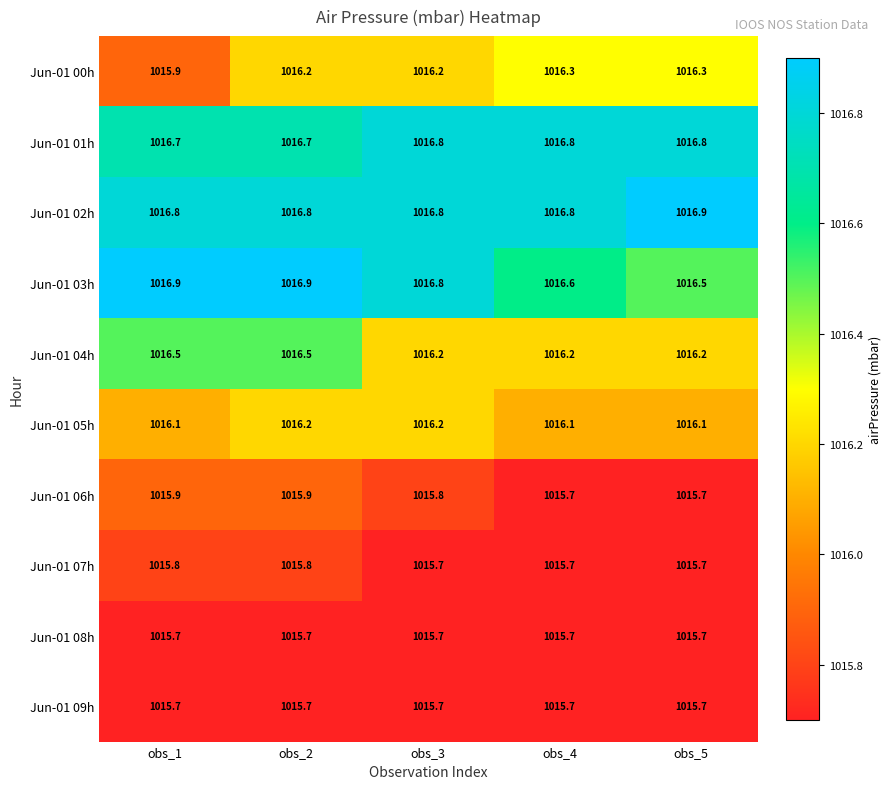

What is the average value of the Jun-01 09h series?

1015.7